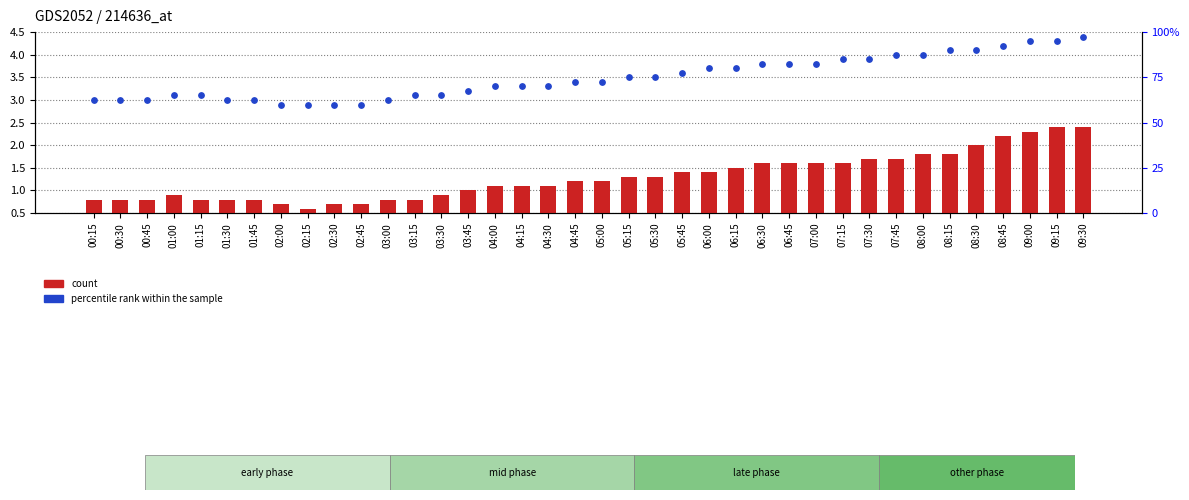

Is the value of count at 02:45 greater than the value of percentile rank within the sample at 07:15?

No